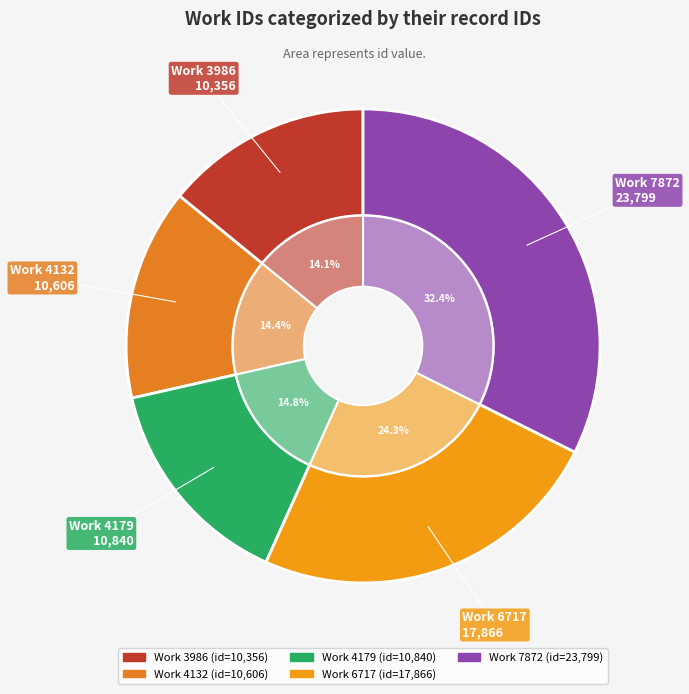

To the nearest percent, what percentage of the pie is 6717?

24%